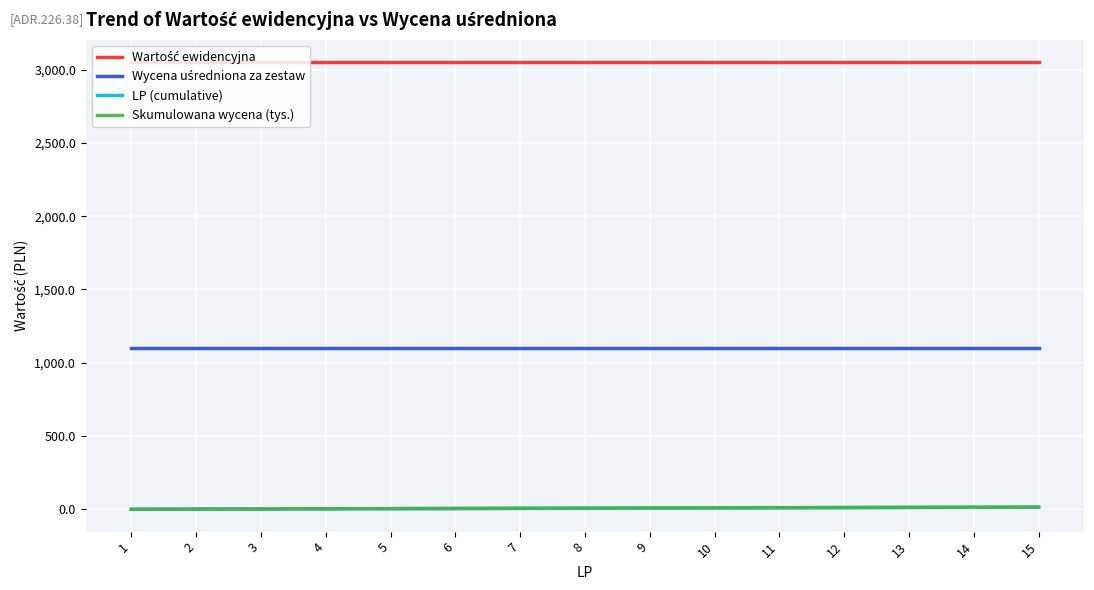

What is the smallest value displayed?

1.0